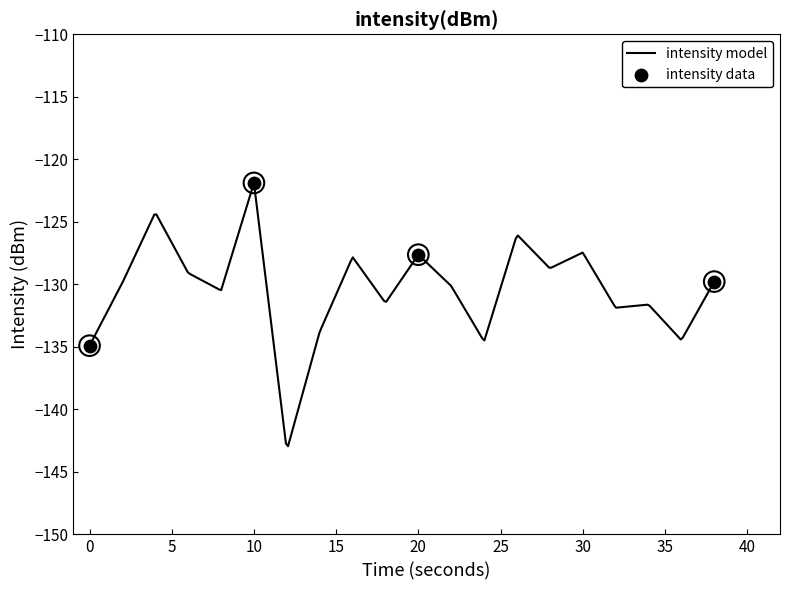

Between 30 and 8, which is larger?

30